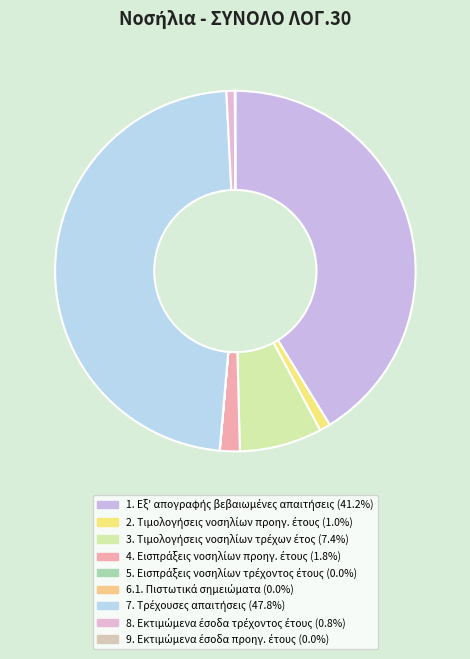

Is there any slice that represents more than half of the pie?

No